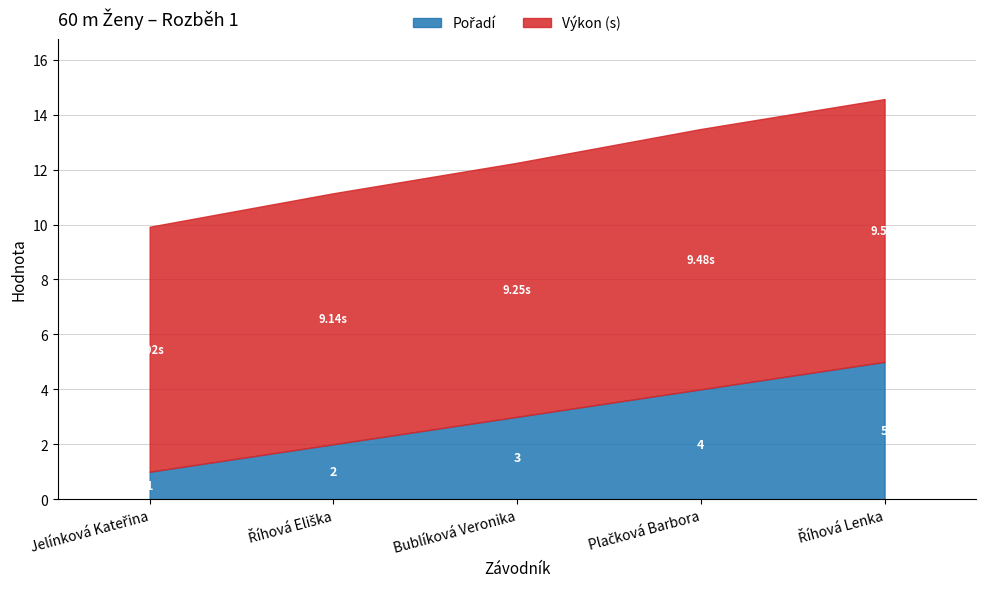

What is the value of the Pořadí point at the 1st from the left?

1.0